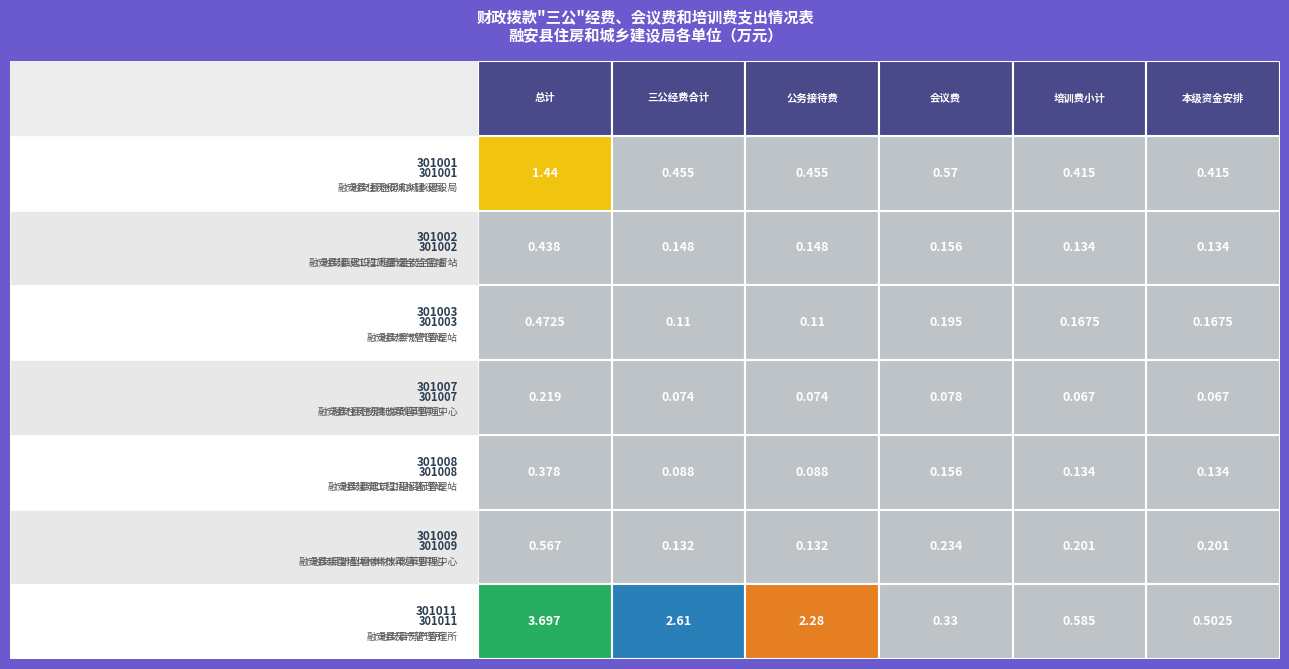

The 301001 series shows 0.2 at 5. True or false?

False